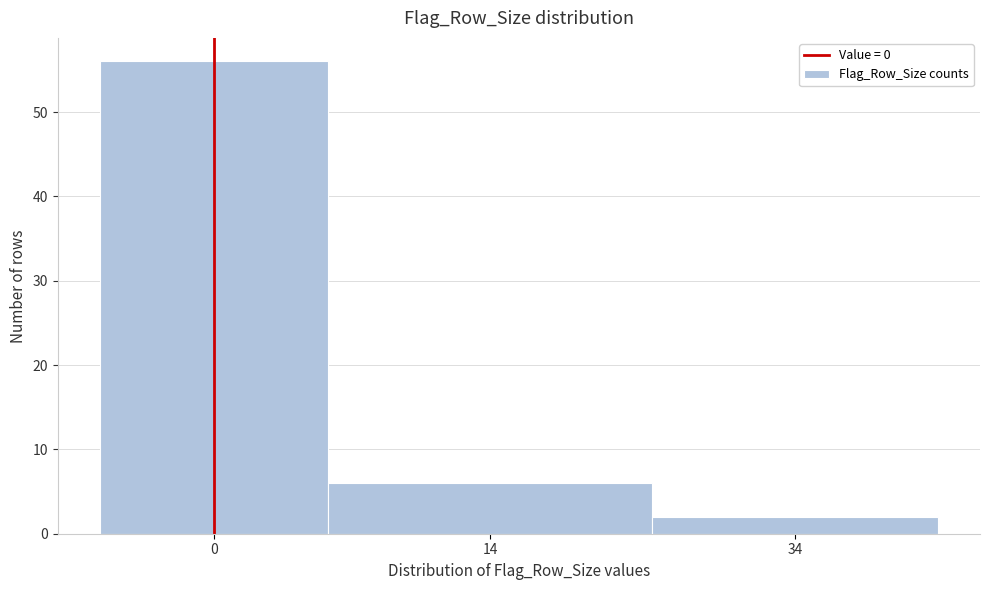

Reading right to left, list all the values displayed in this chart.

34=2	14=6	0=56